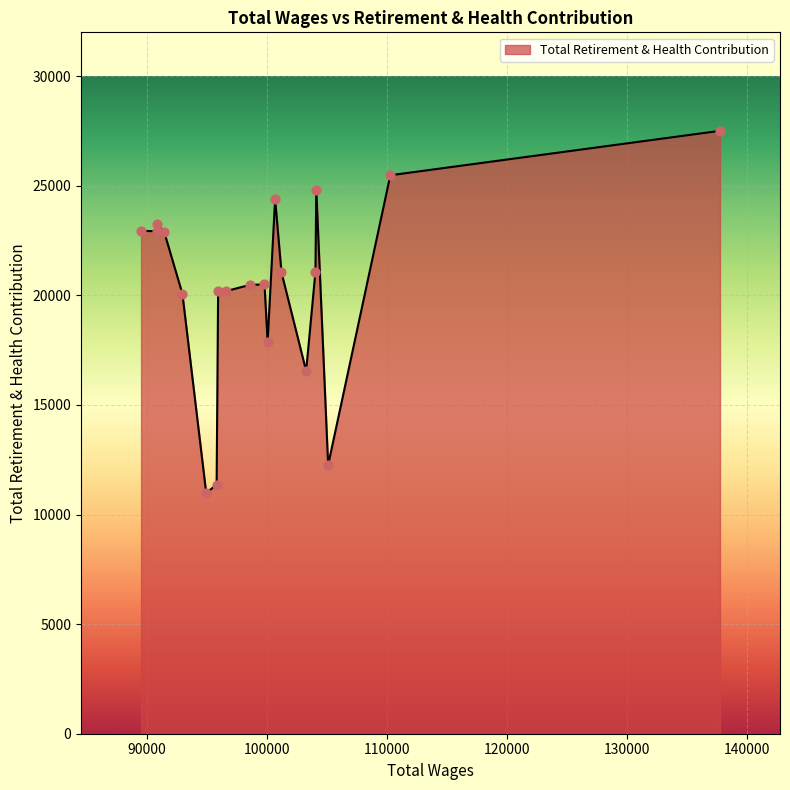

What is the difference between the maximum and minimum values?

16517